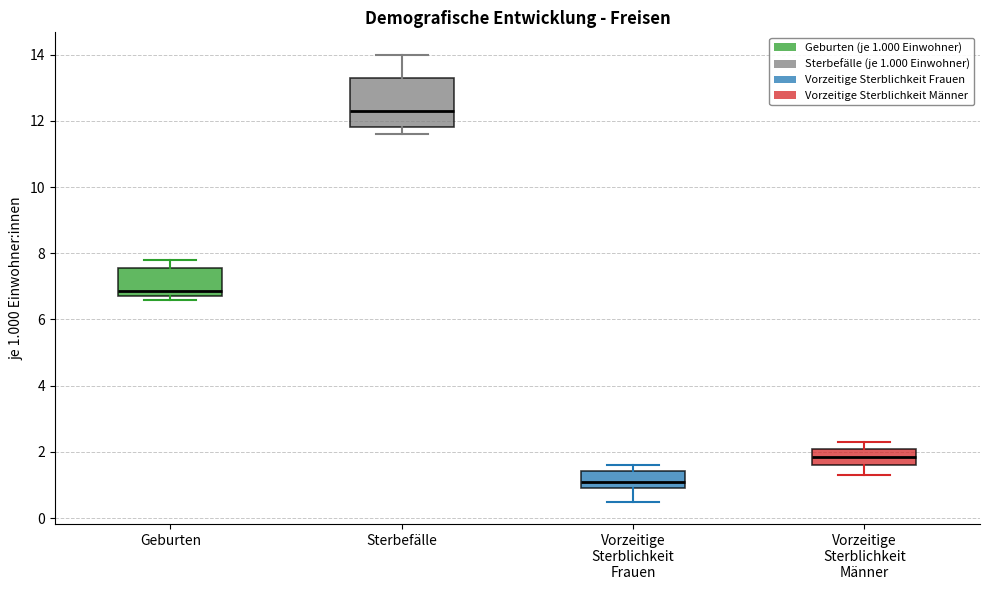

Reading left to right, transcribe this box plot: for each box, give where its median line is, the range the box spans, and where its two whiskers end, as read against the y-axis. The values are not printed on the chart, so give them approximately, as read against the axis.

Geburten: median 6.8 (just above the box's lower edge), box 6.8 to 7.6, whiskers 6.6 to 7.8
Sterbefälle: median 12.4, box 11.8 to 13.4, whiskers 11.6 to 14.0
Vorzeitige Sterblichkeit Frauen: median 1.2, box 1.0 to 1.4, whiskers 0.6 to 1.6
Vorzeitige Sterblichkeit Männer: median 1.8, box 1.6 to 2.2, whiskers 1.4 to 2.4